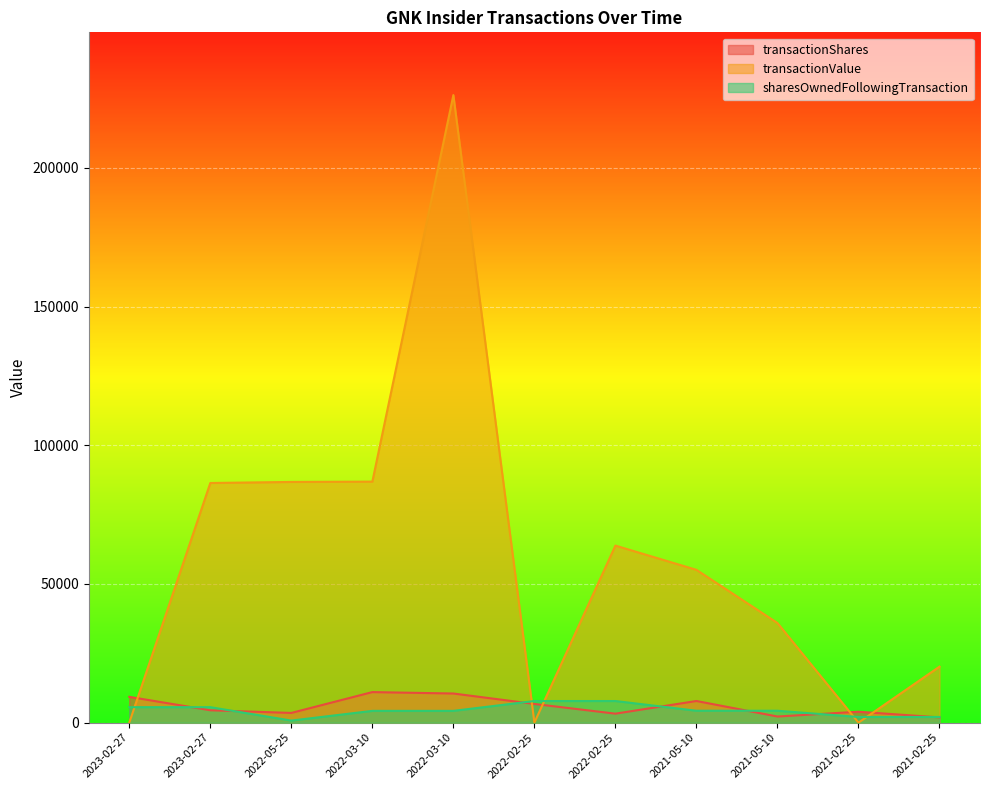

True or false: sharesOwnedFollowingTransaction has more than 1 points higher than both neighbors.

False